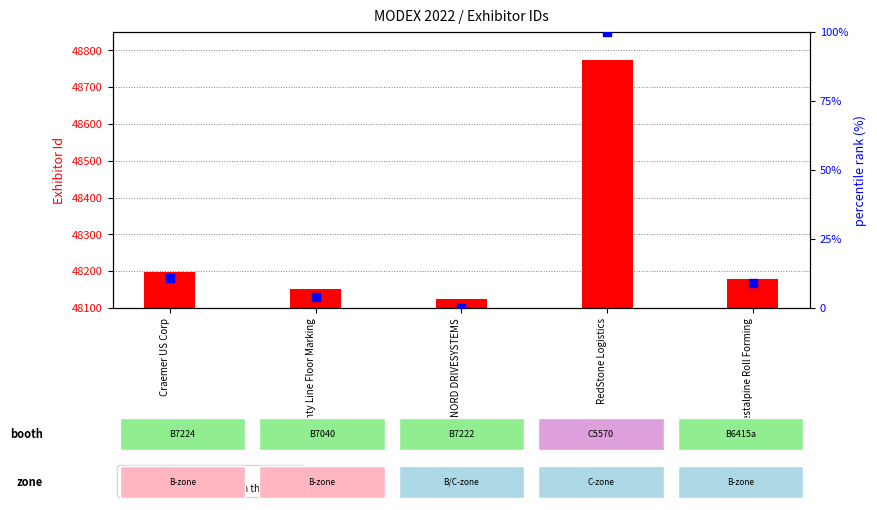

Is the value of Exhibitor Id at NORD DRIVESYSTEMS greater than the value of percentile rank within the sample at voestalpine Roll Forming?

Yes